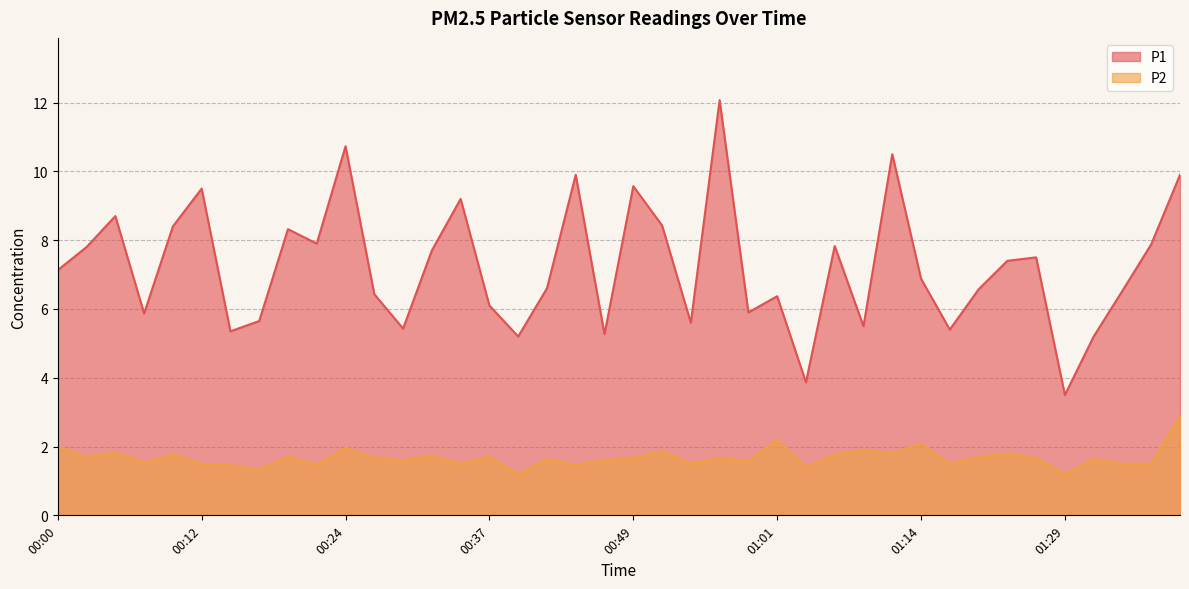

True or false: P1 has a value of 3.8 at 00:49.

False